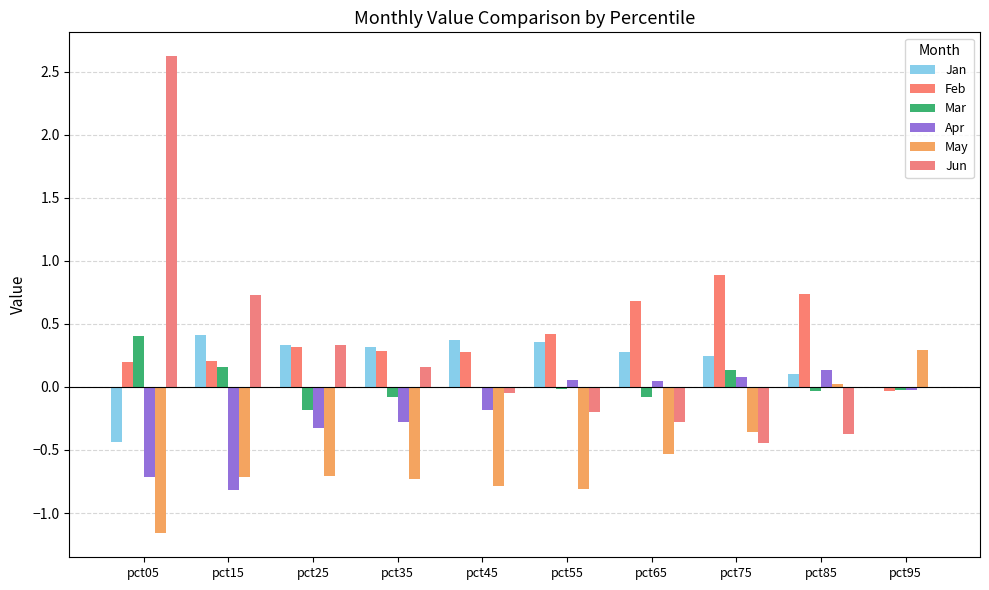

Where is Feb nearest to the value 0?

pct95